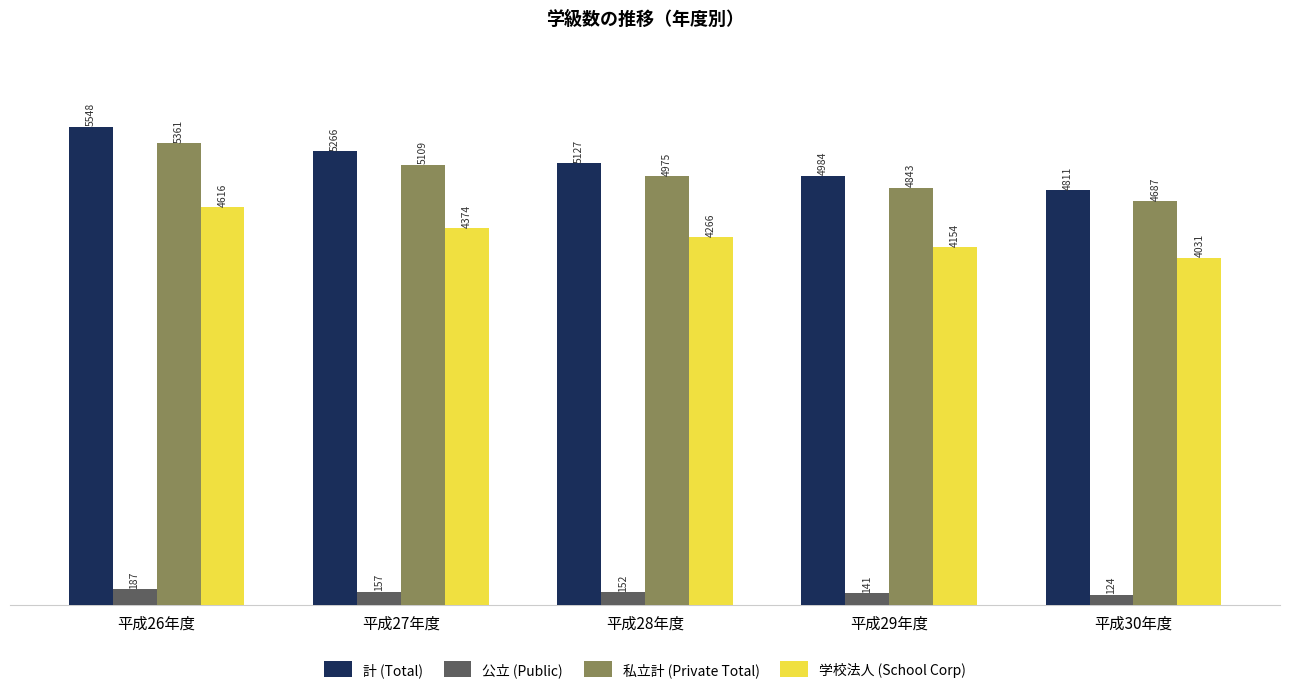

At how many categories does at least one series exceed 1846?

5